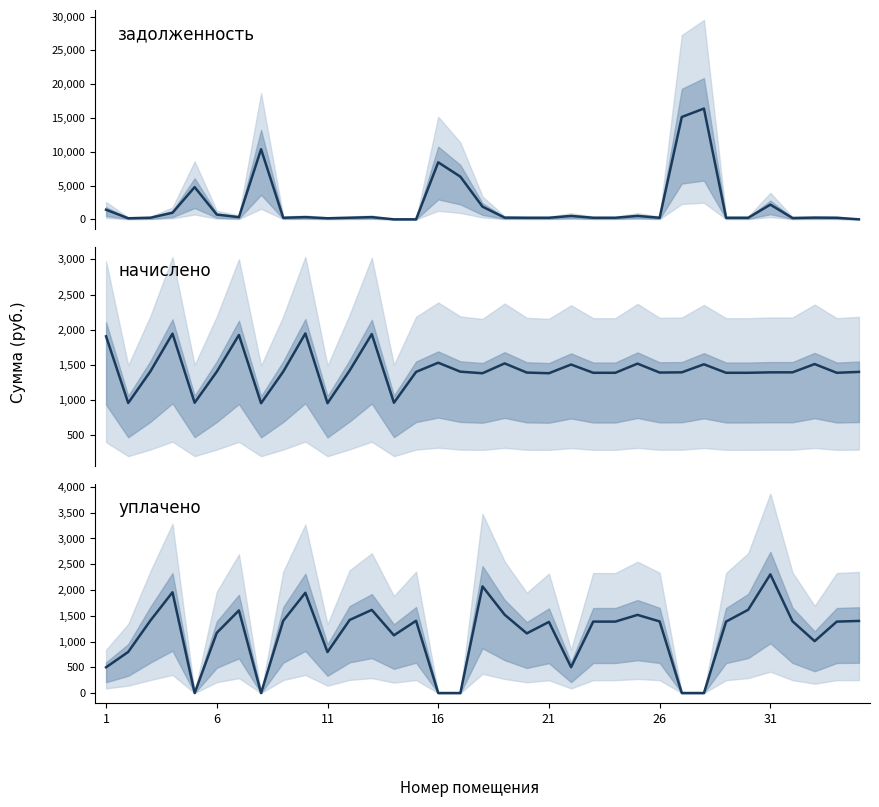

At 12, list the series in order from smallest to largest.

задолженность, уплачено, начислено